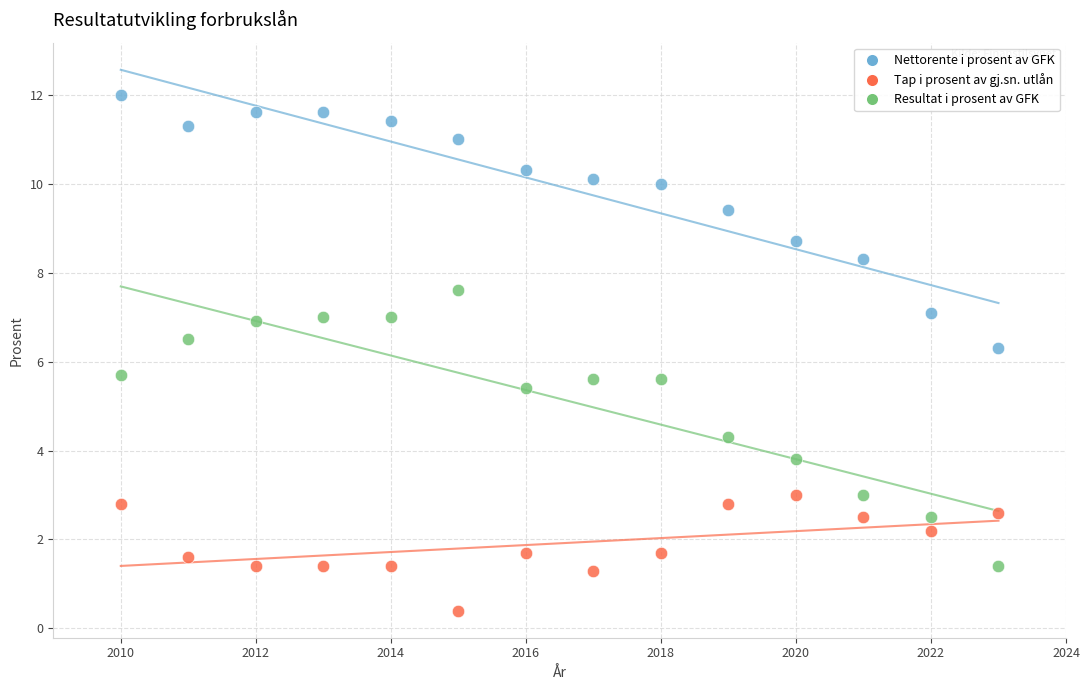

Which series contains the lowest Y value?

Tap i prosent av gj.sn. utlån